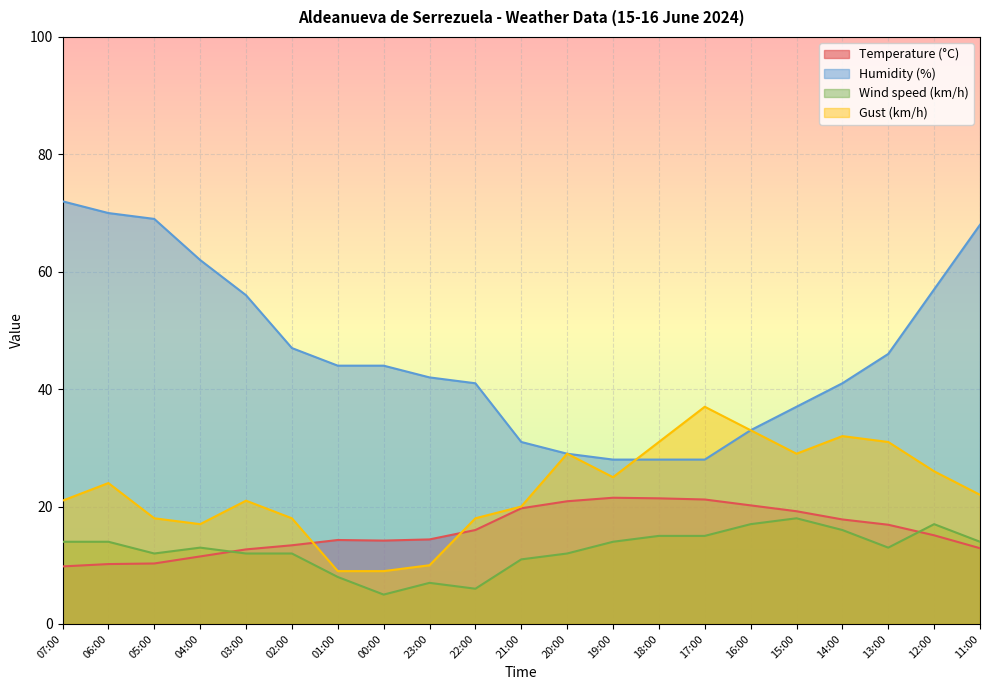

How many lines are shown in the chart?

4